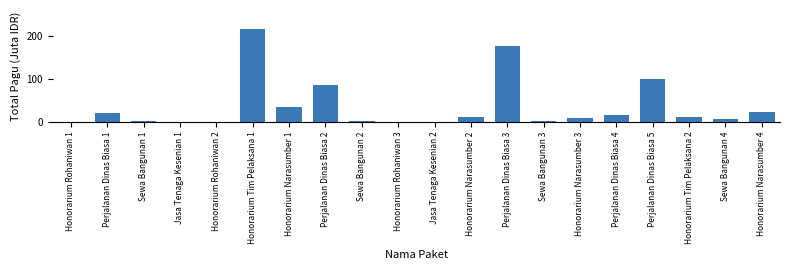

What is the greatest value displayed?

217.2